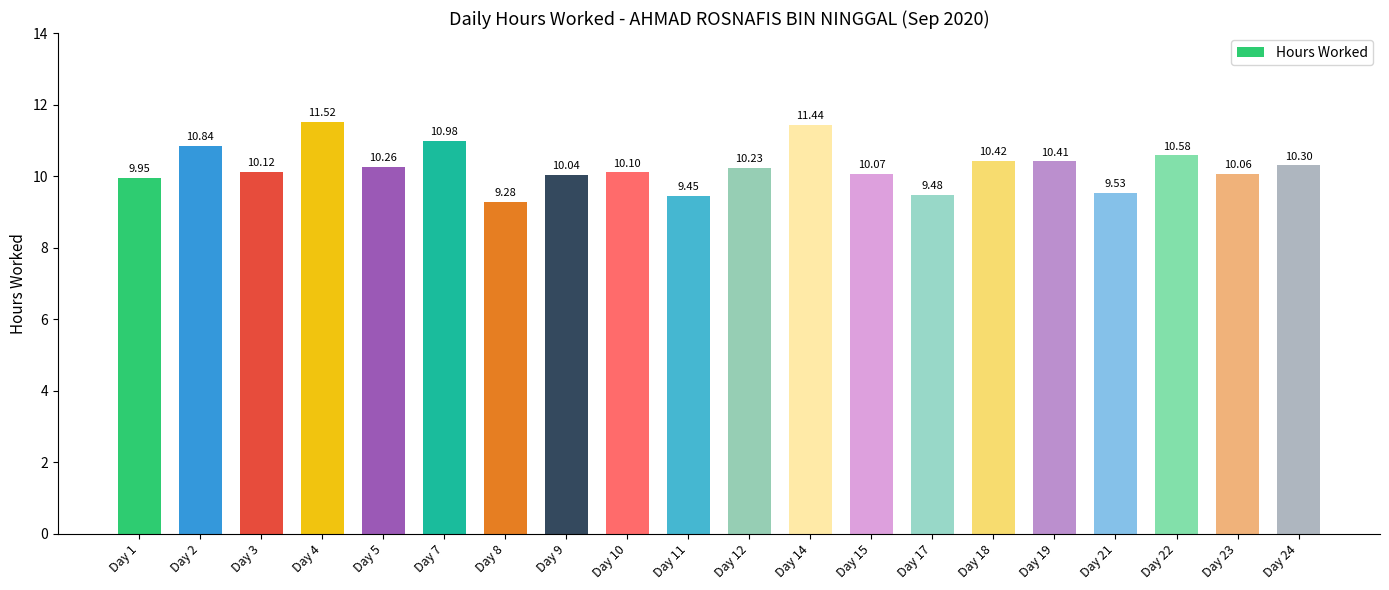

Which has a higher value, Day 10 or Day 12?

Day 12